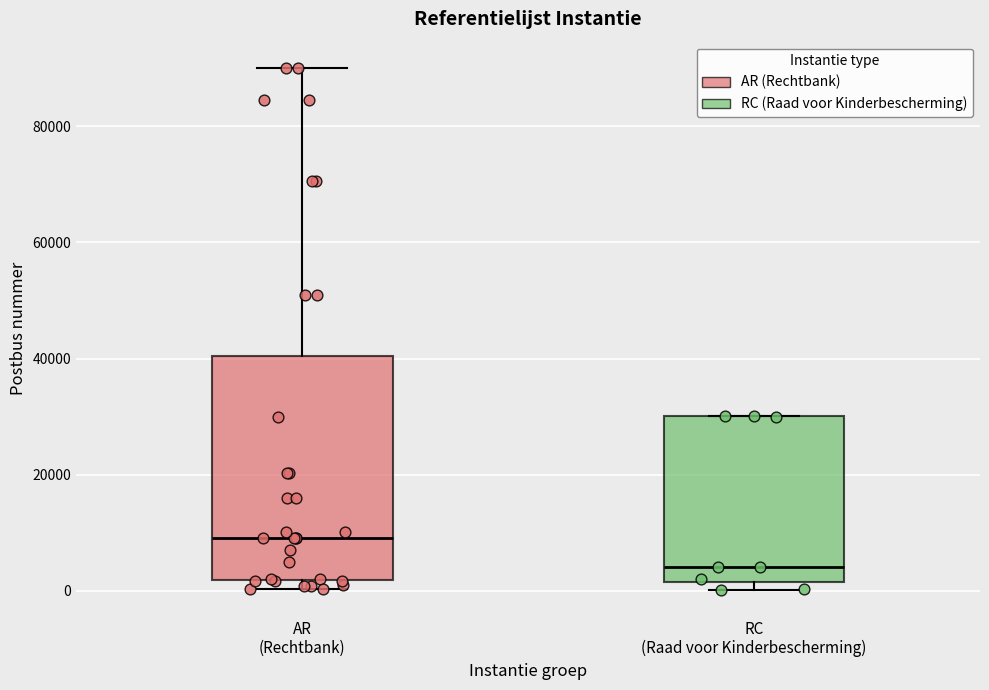

Which box is the tallest, from its lower edge to its upper edge?

AR (Rechtbank)